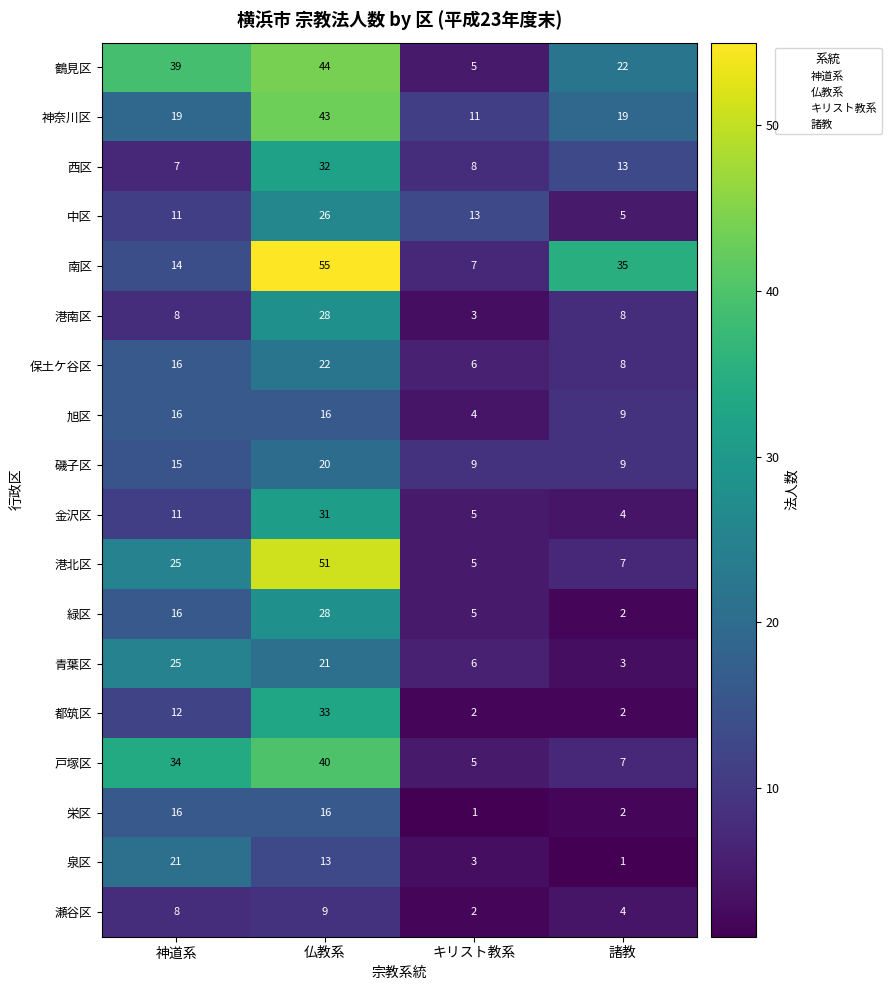

What is the smallest value displayed?

1